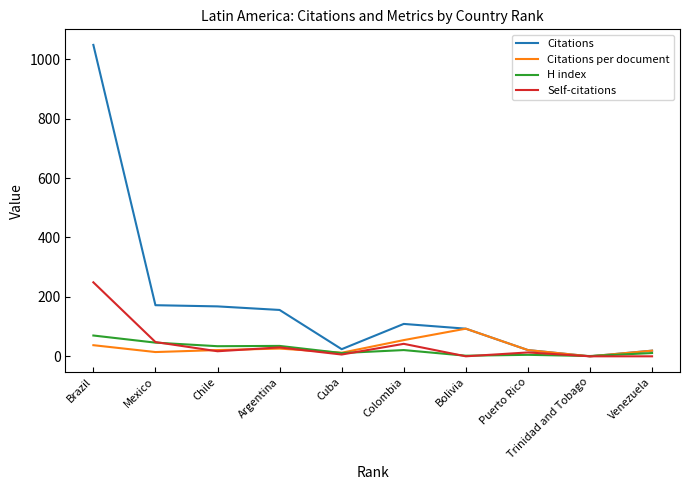

At how many categories does at least one series exceed 682?

1